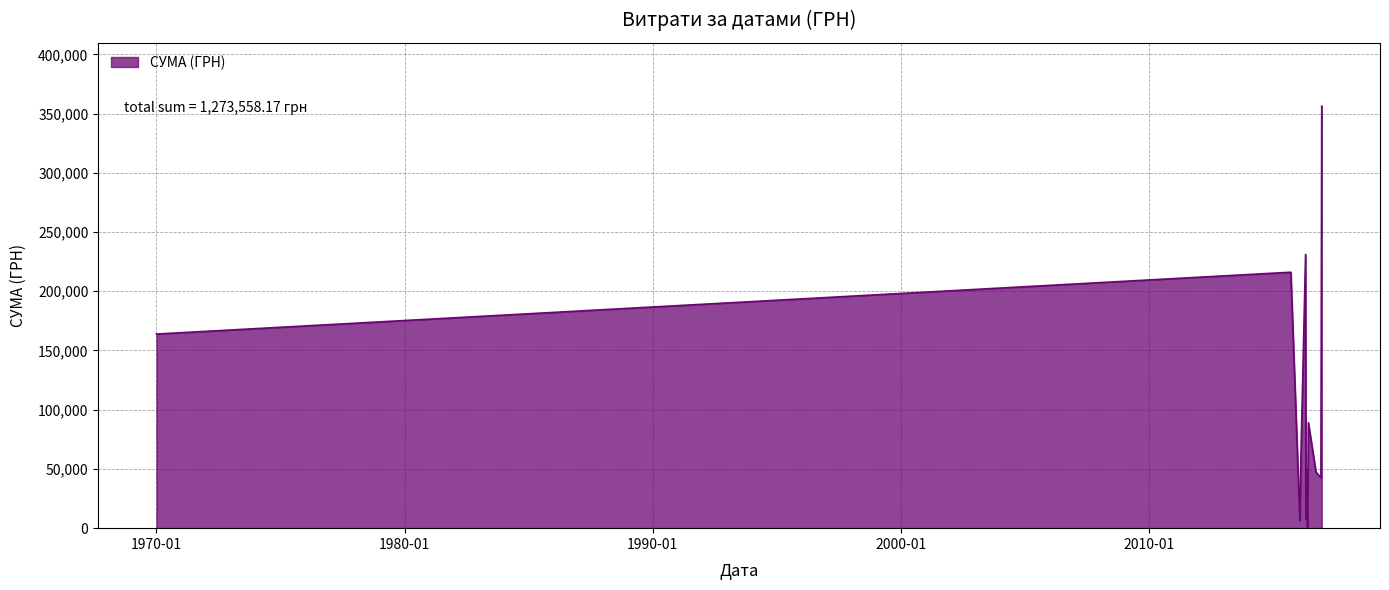

What is the difference between the maximum and minimum values?

355775.5